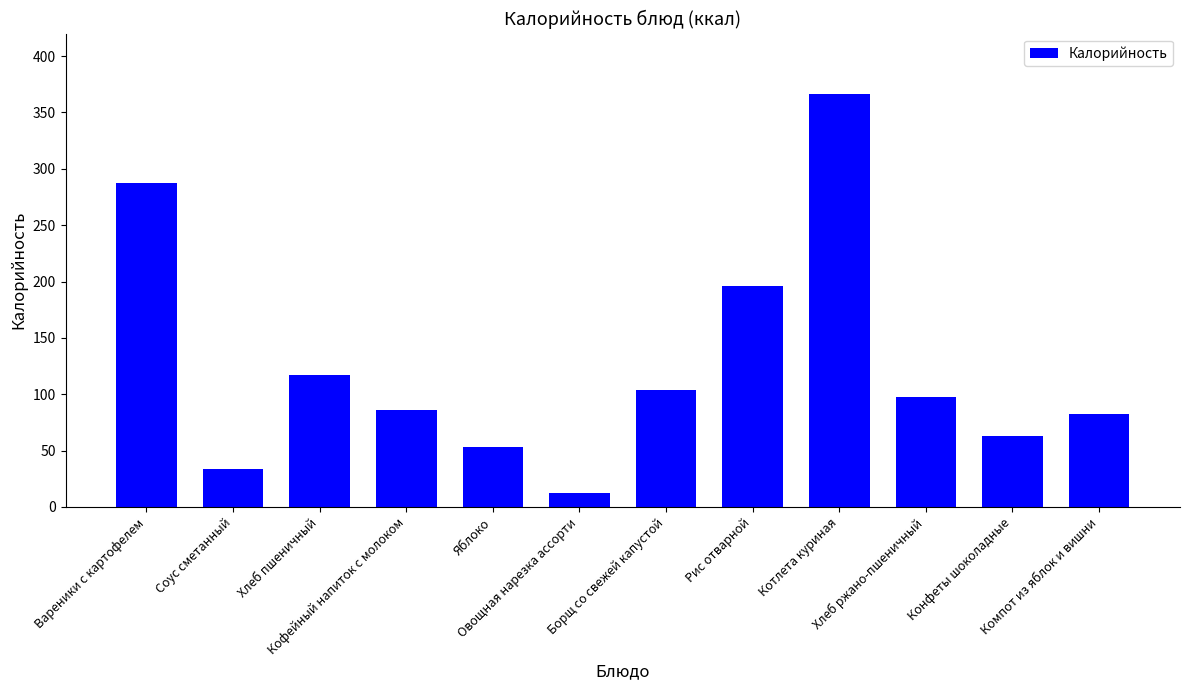

What is the label of the 1st bar from the right?

Компот из яблок и вишни